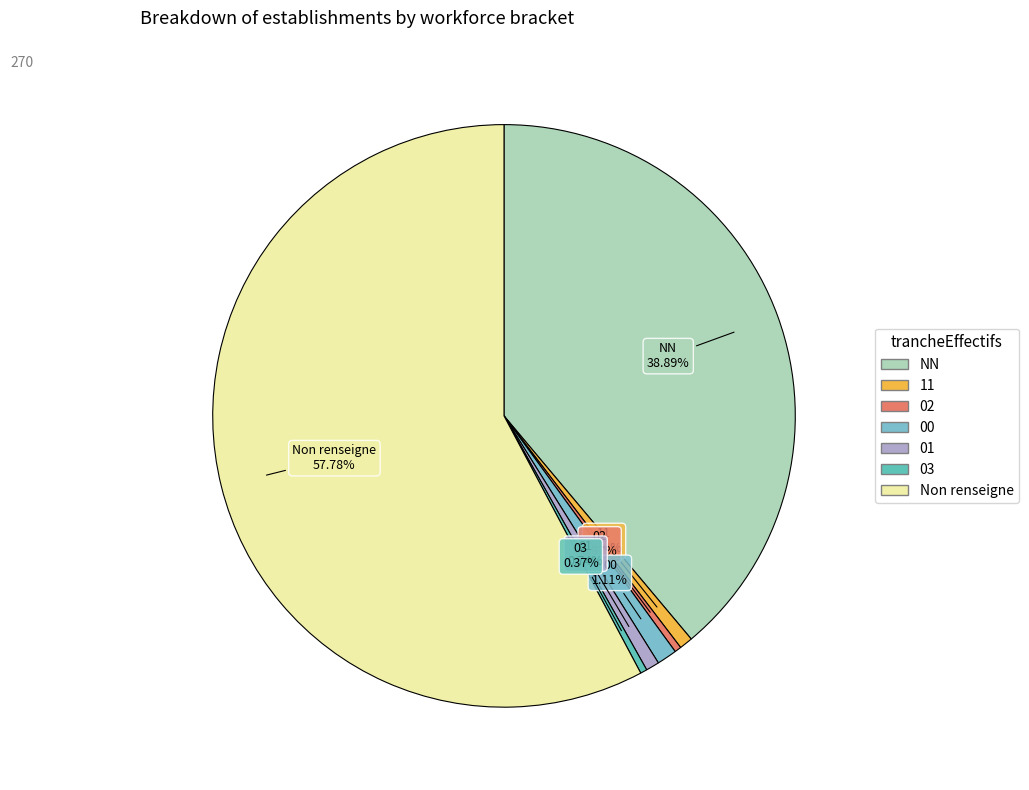

How many slices are in this pie chart?

7